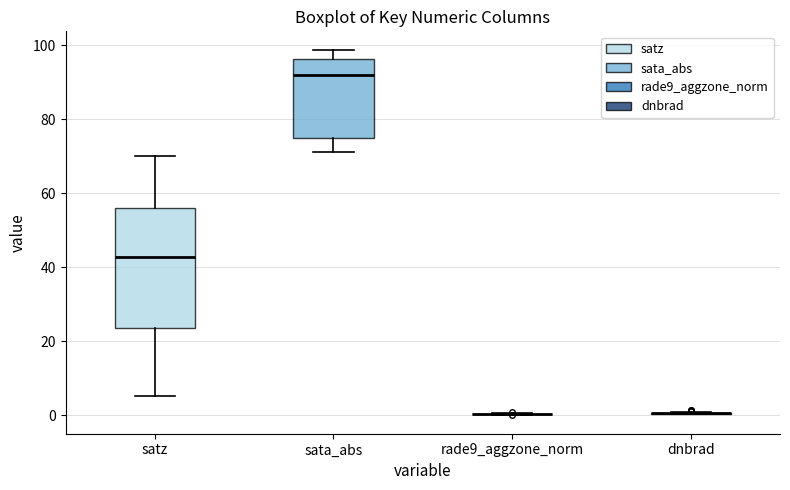

Comparing the boxes themselves (not the whiskers), which one is the tallest?

satz